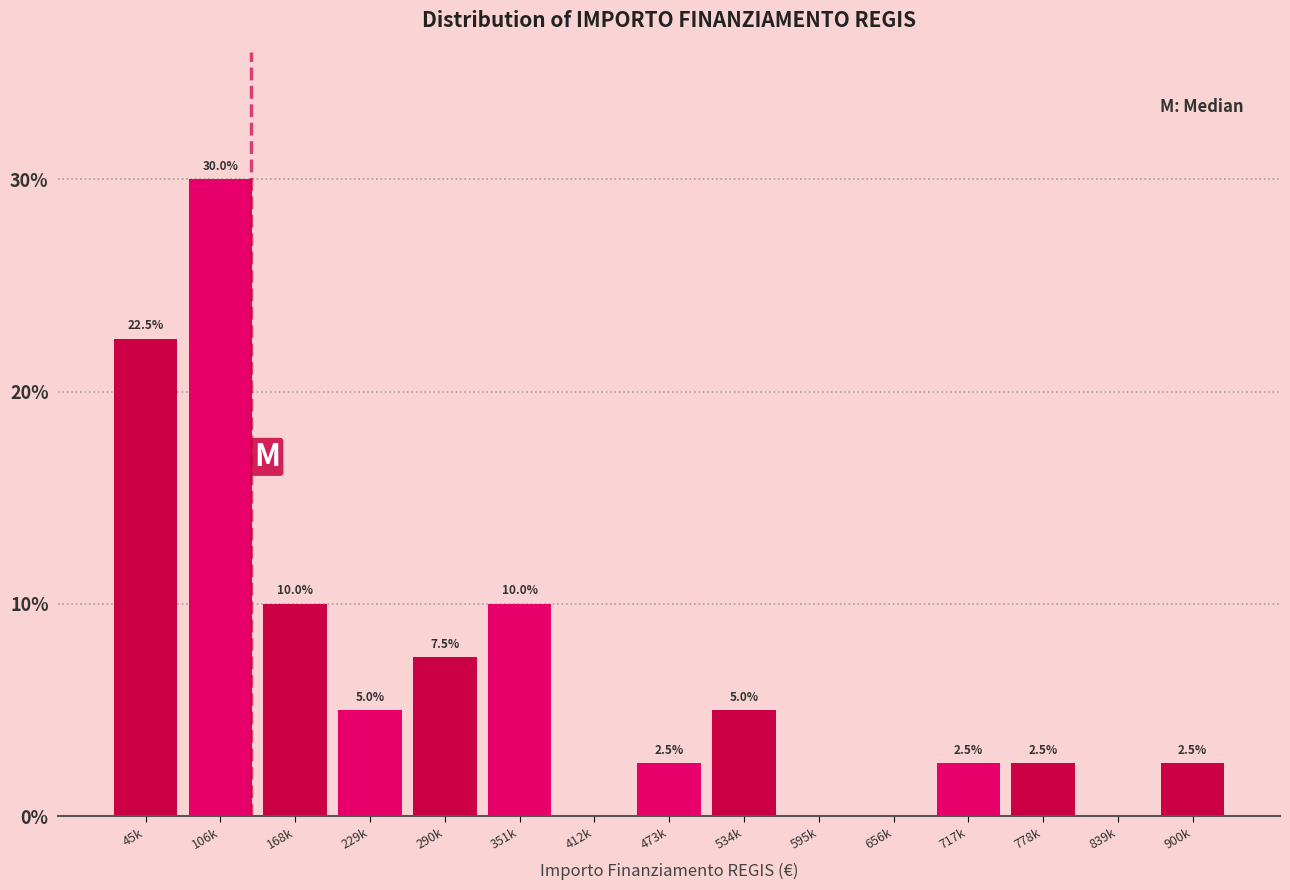

Reading left to right, list all the values displayed in this chart.

45k=22.5	106k=30.0	168k=10.0	229k=5.0	290k=7.5	351k=10.0	412k=0.0	473k=2.5	534k=5.0	595k=0.0	656k=0.0	717k=2.5	778k=2.5	839k=0.0	900k=2.5